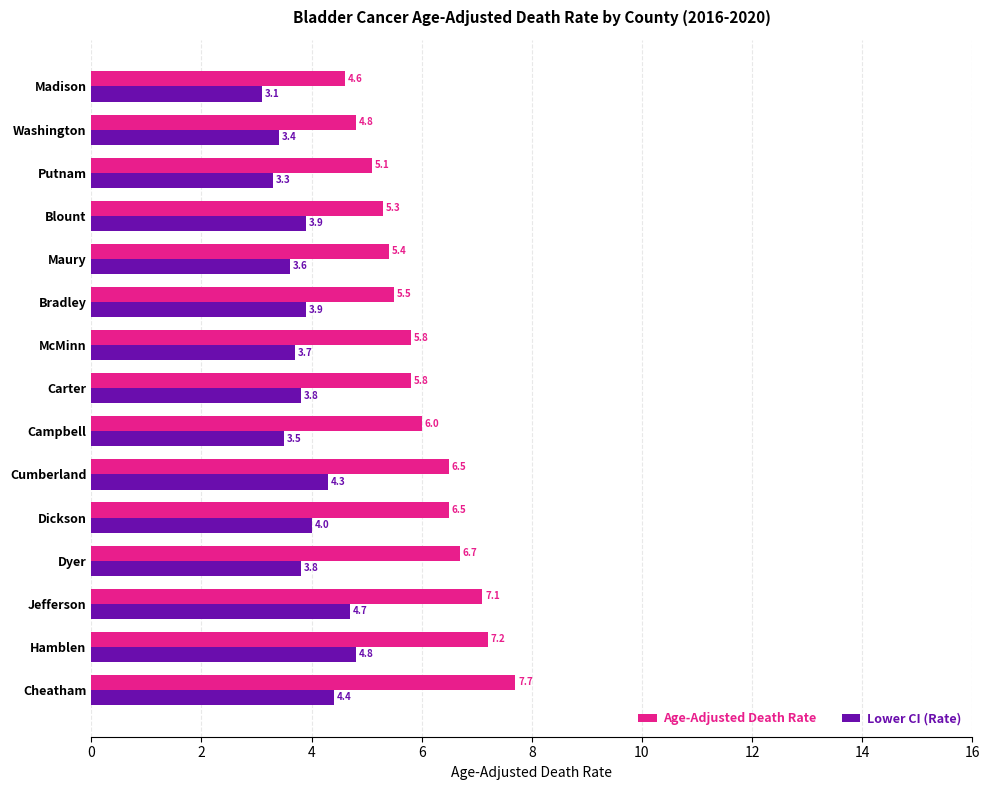

At how many categories does at least one series exceed 4?

15